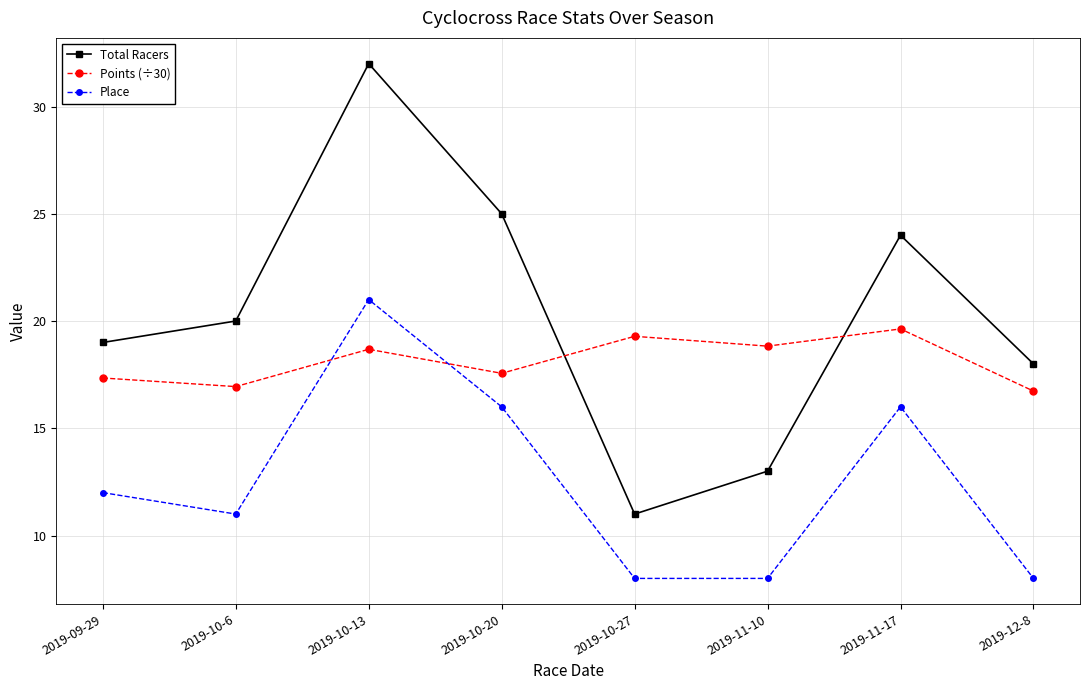

What is the average value of the Points (÷30) series?

18.1